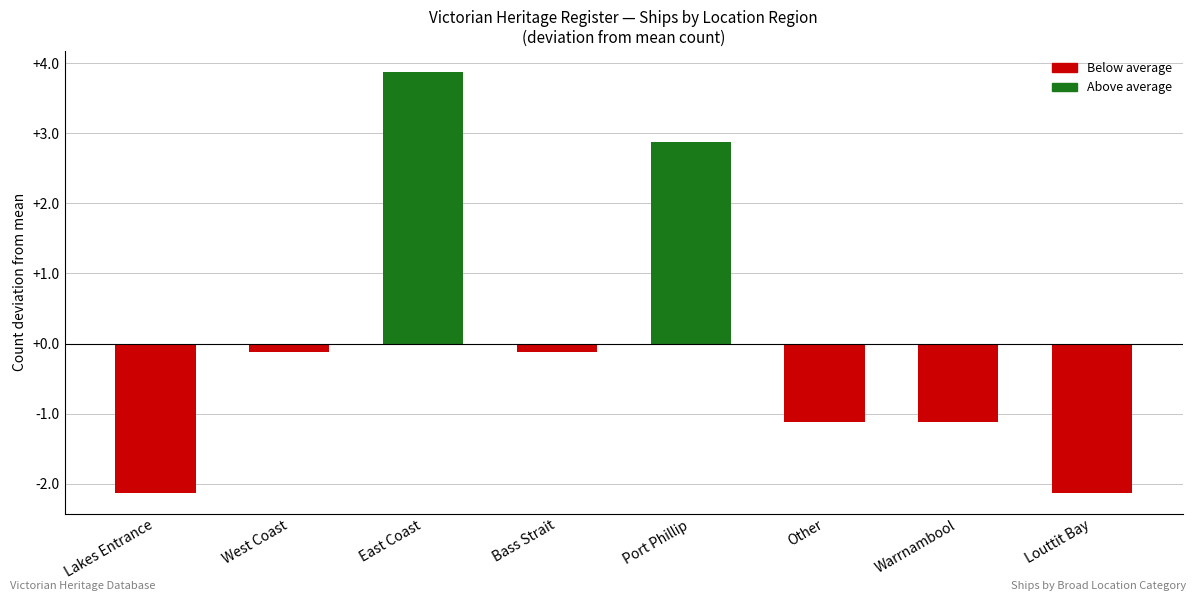

How many positive values are there?

2